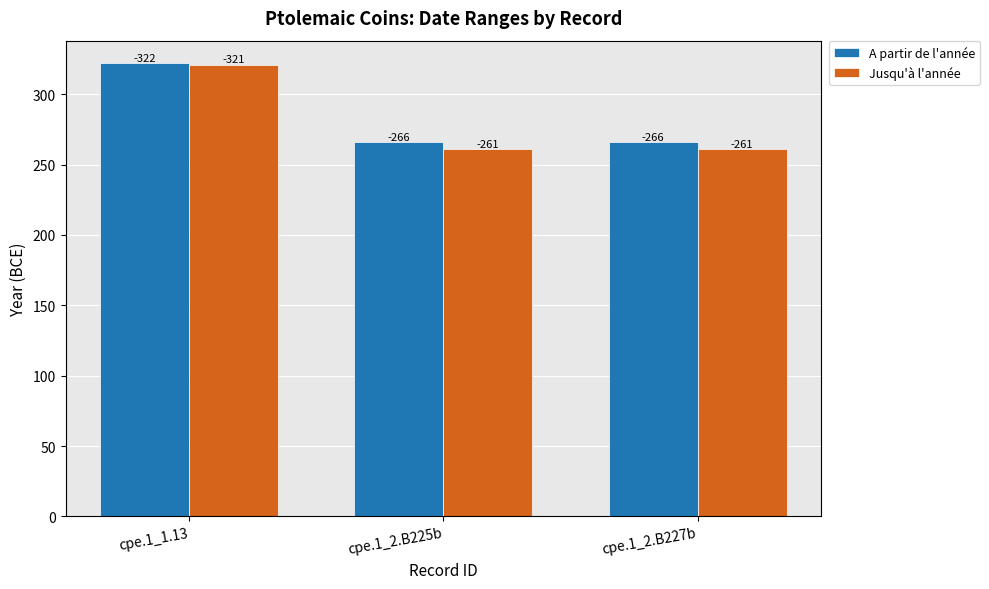

What are all the series names shown in the legend?

A partir de l'année, Jusqu'à l'année